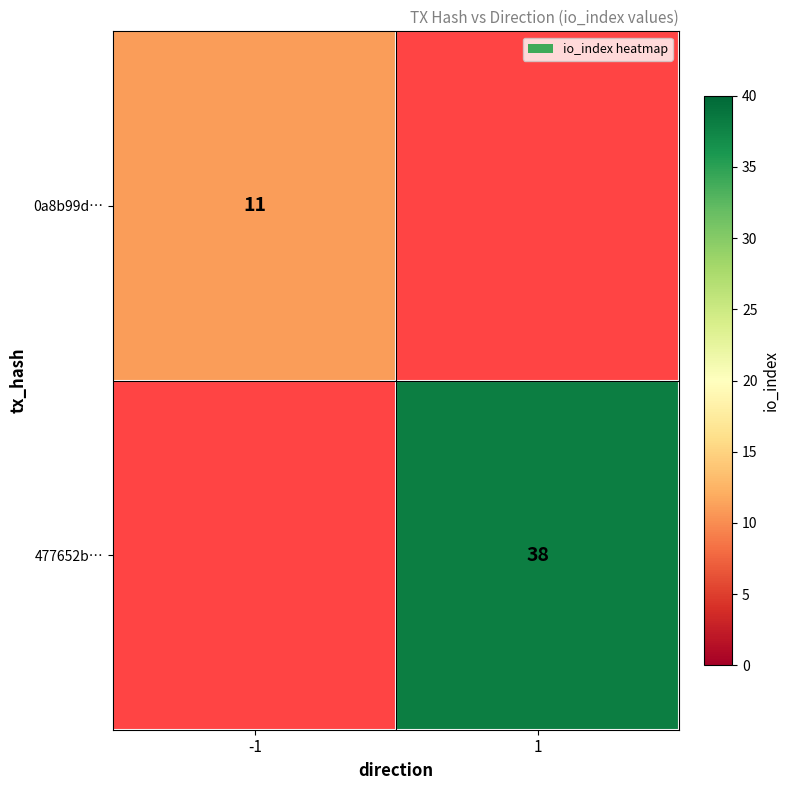

True or false: 477652b… has a value of 38 at 1.

True